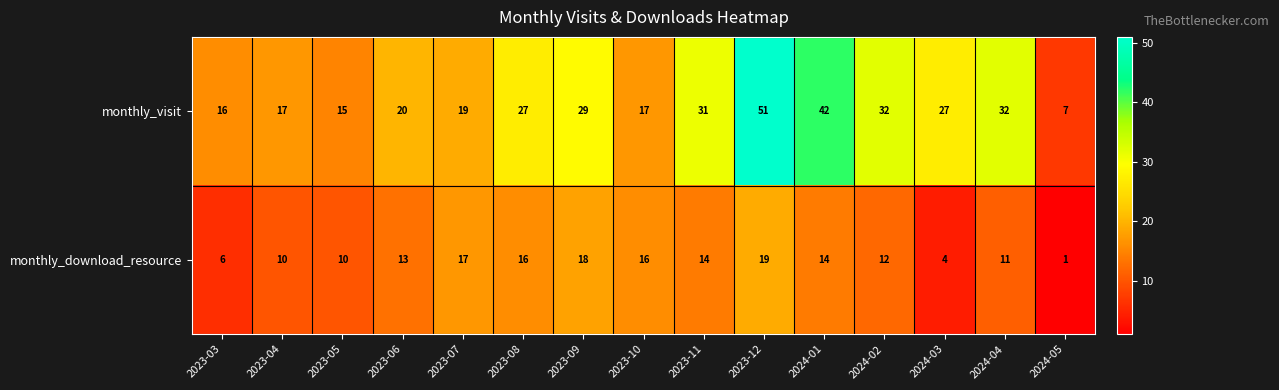

Reading left to right, list all the values displayed in this chart.

monthly_visit: 2023-03=16	2023-04=17	2023-05=15	2023-06=20	2023-07=19	2023-08=27	2023-09=29	2023-10=17	2023-11=31	2023-12=51	2024-01=42	2024-02=32	2024-03=27	2024-04=32	2024-05=7
monthly_download_resource: 2023-03=6	2023-04=10	2023-05=10	2023-06=13	2023-07=17	2023-08=16	2023-09=18	2023-10=16	2023-11=14	2023-12=19	2024-01=14	2024-02=12	2024-03=4	2024-04=11	2024-05=1